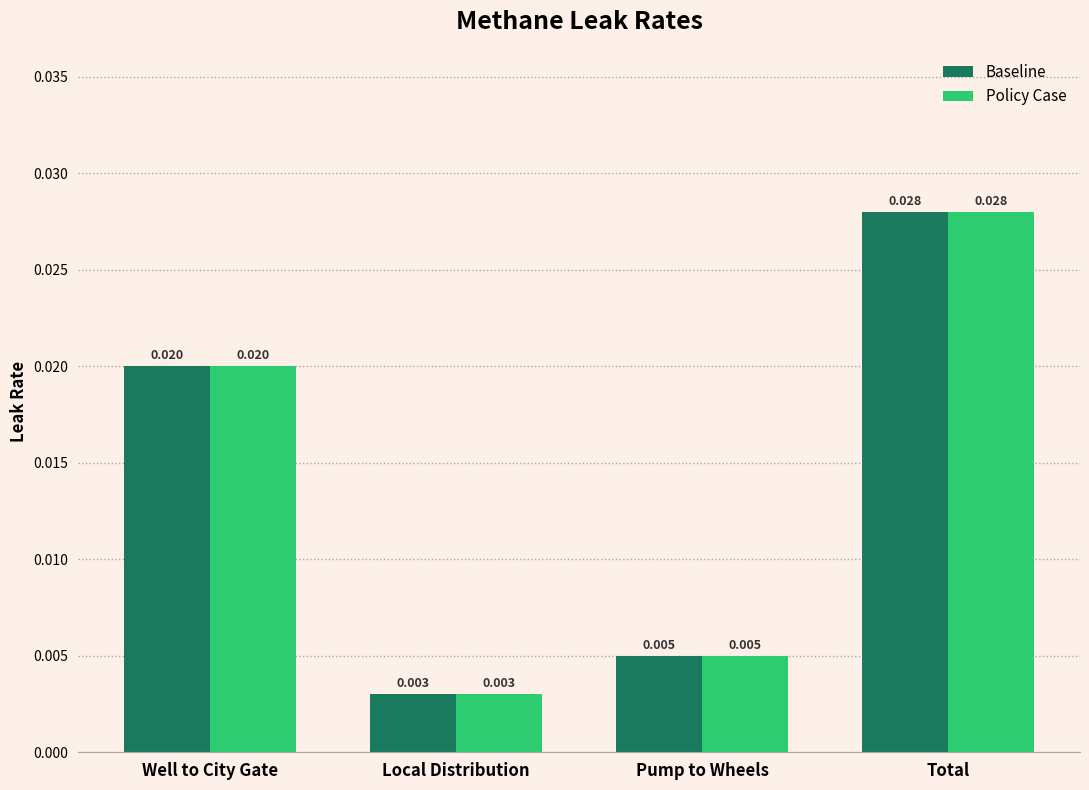

Where is Policy Case nearest to the value 0?

Local Distribution